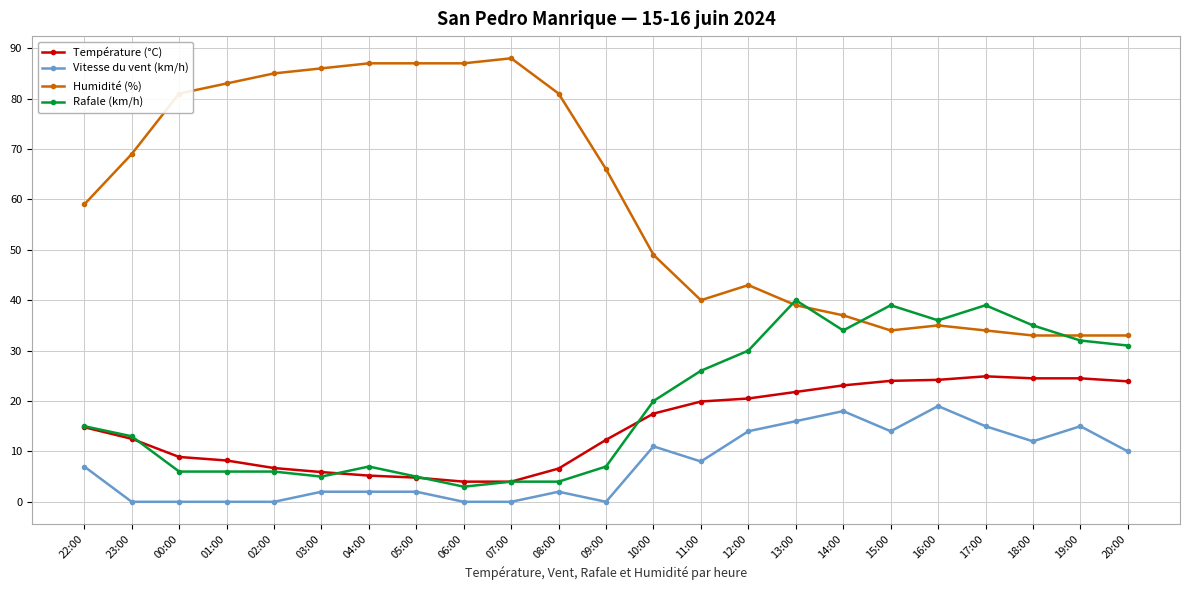

True or false: Température (°C) and Vitesse du vent (km/h) cross at least once.

False